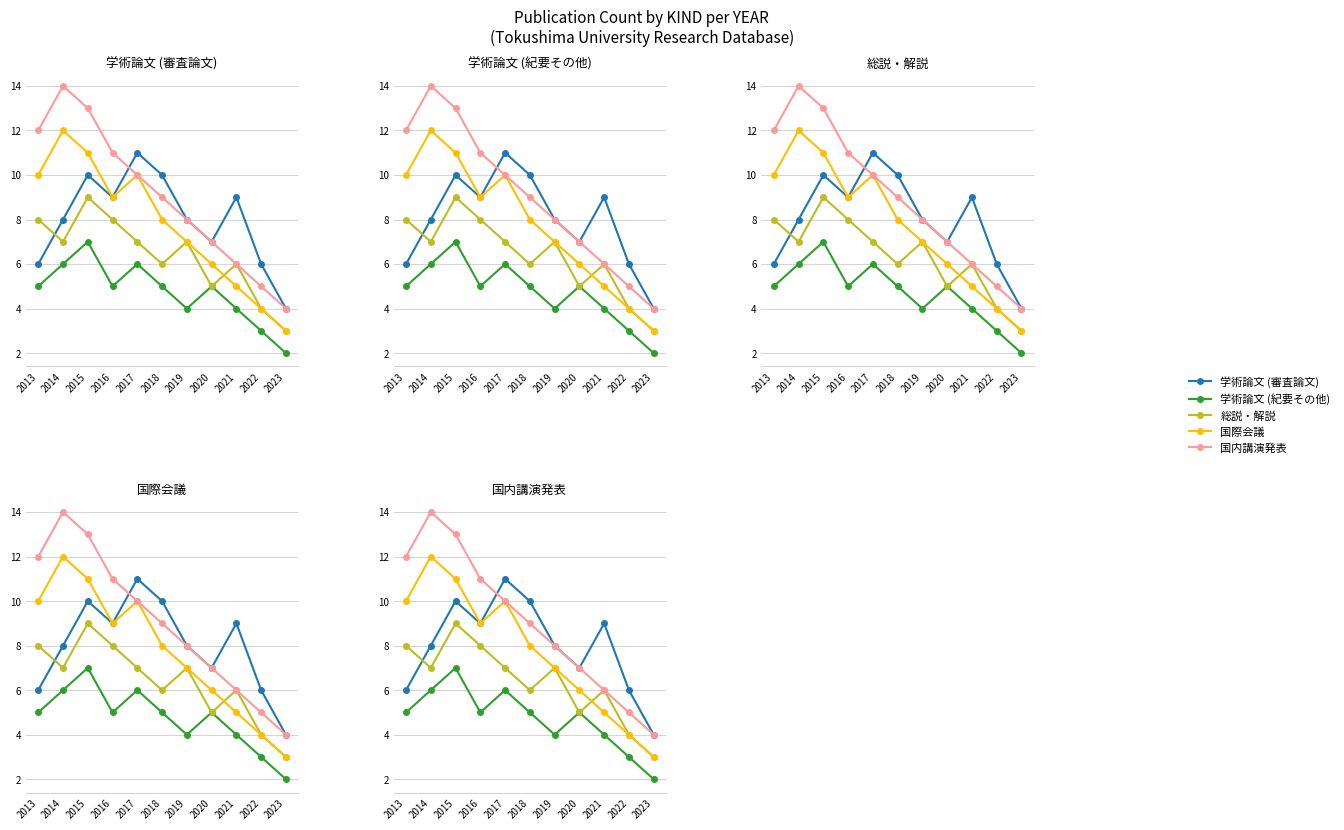

Is the value of 国際会議 at 2016 greater than the value of 学術論文 (審査論文) at 2023?

Yes